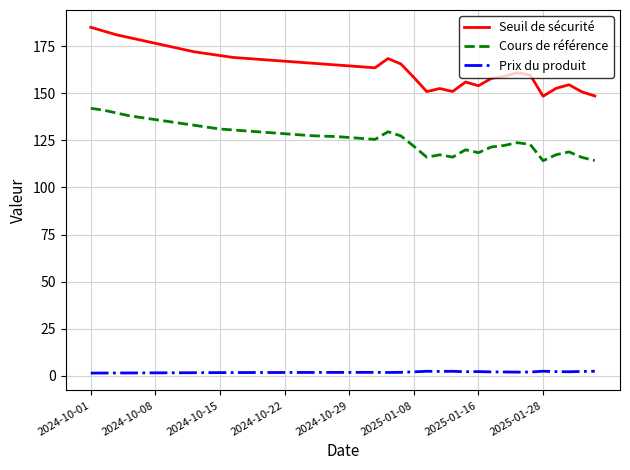

Which series has the largest total across all categories?

Seuil de sécurité